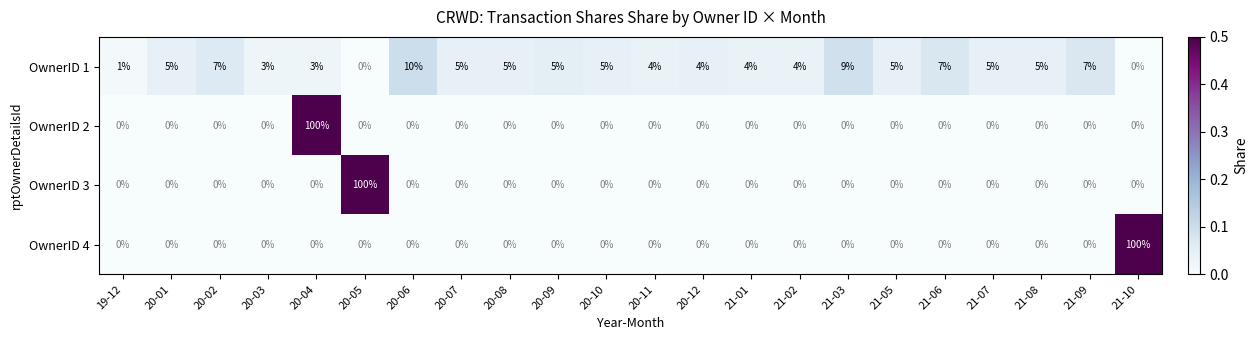

How many OwnerID 1 values are between 4 and 5?

12